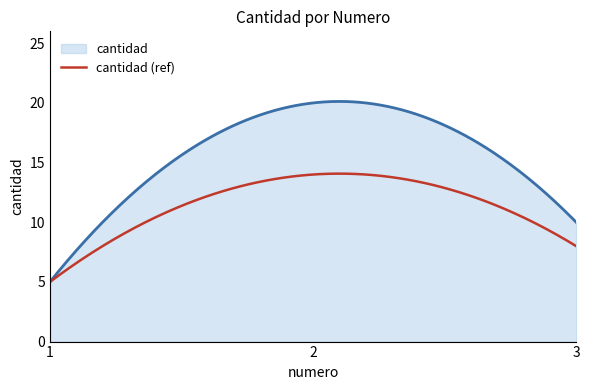

Which series has the largest total across all categories?

cantidad